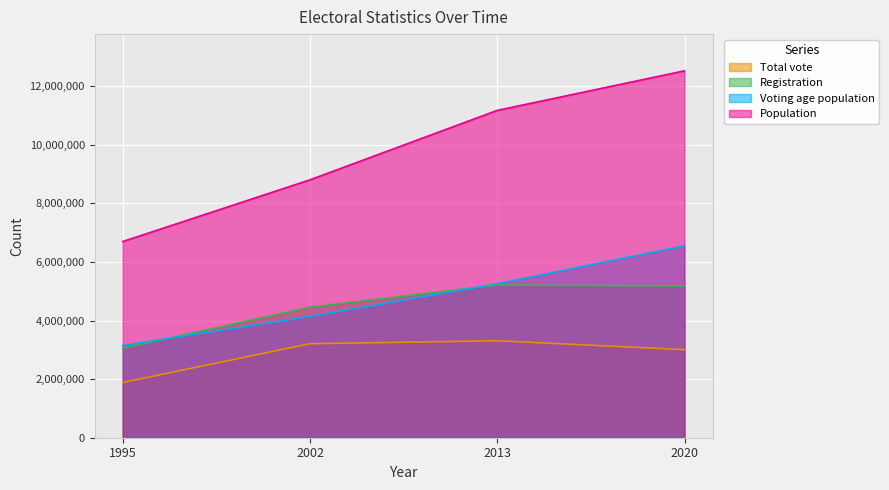

What is the difference between the Population values at 2013 and 2020?

1351414